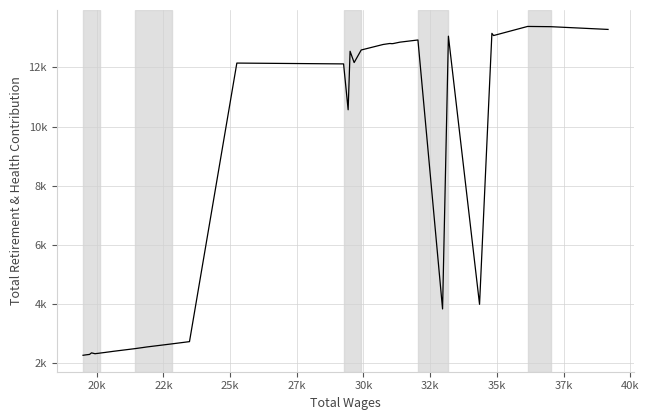

How many interior local peaks (higher than both neighbors) does the data have?

9